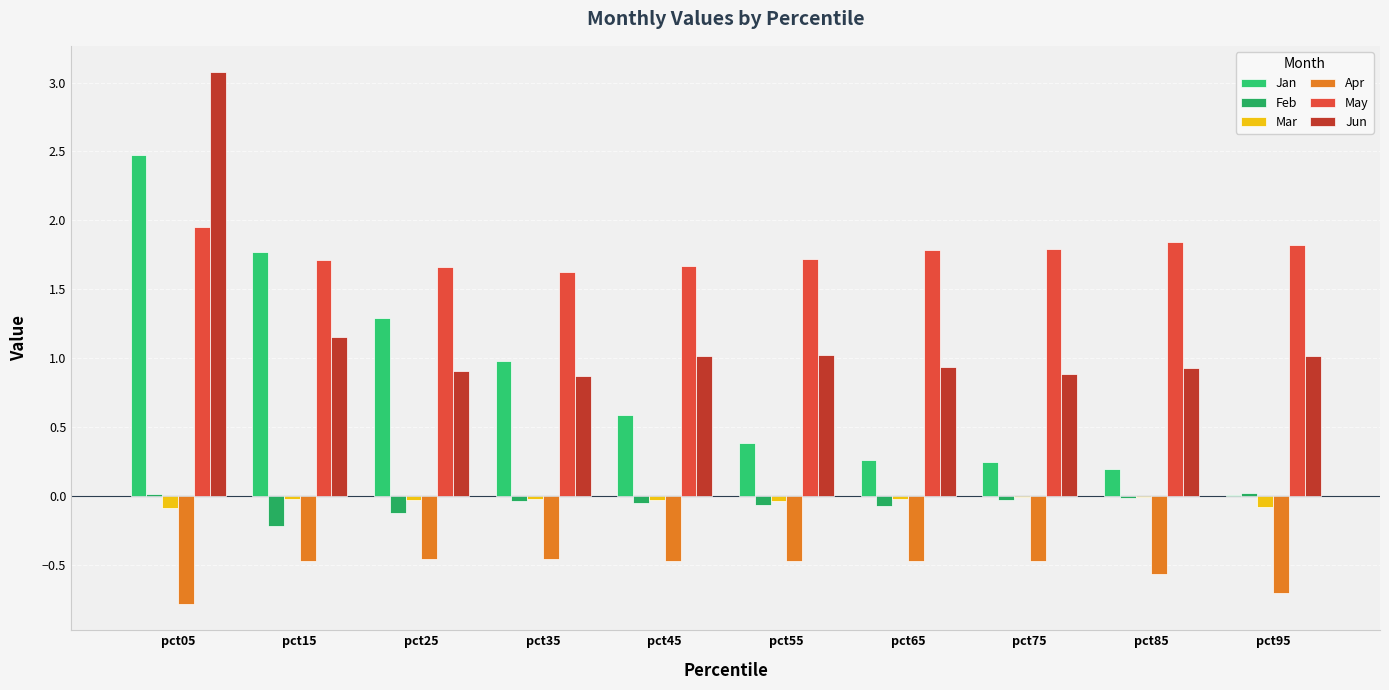

At which label is Jun closest to 1?

pct95